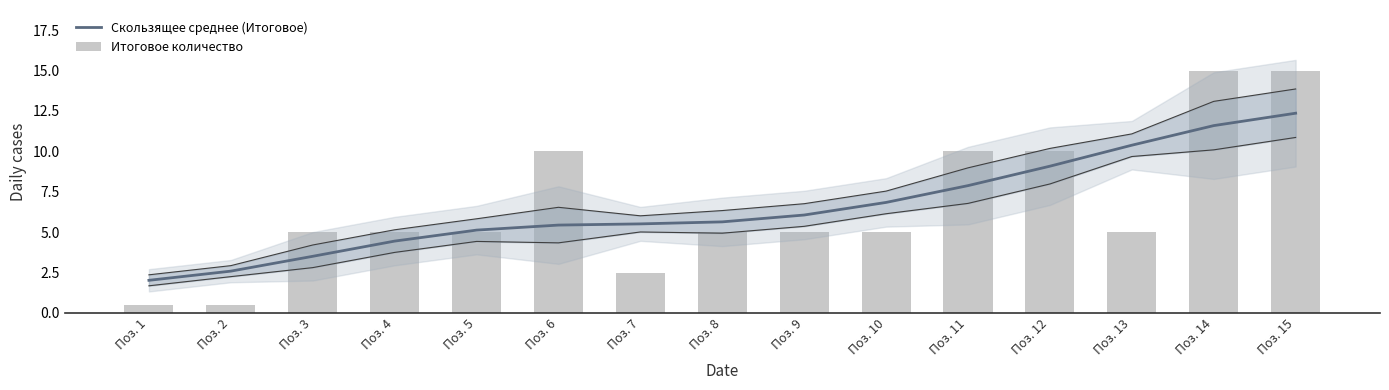

Are the bars horizontal?

No